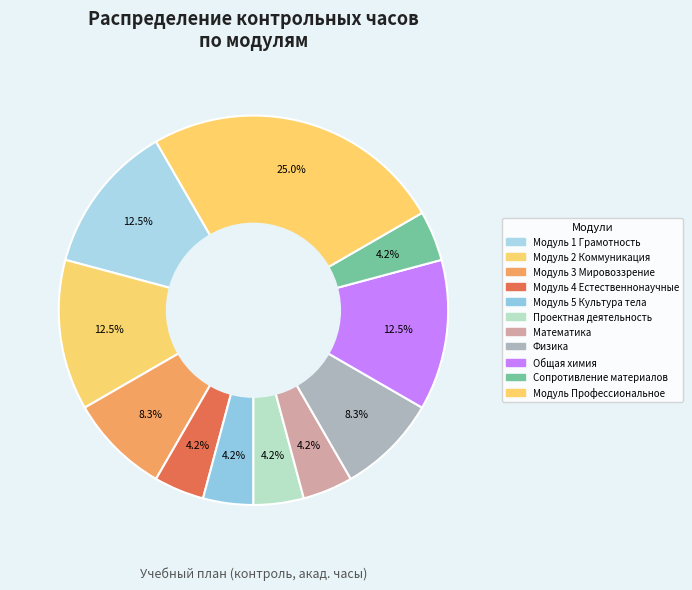

Count the number of slices in the pie.

11